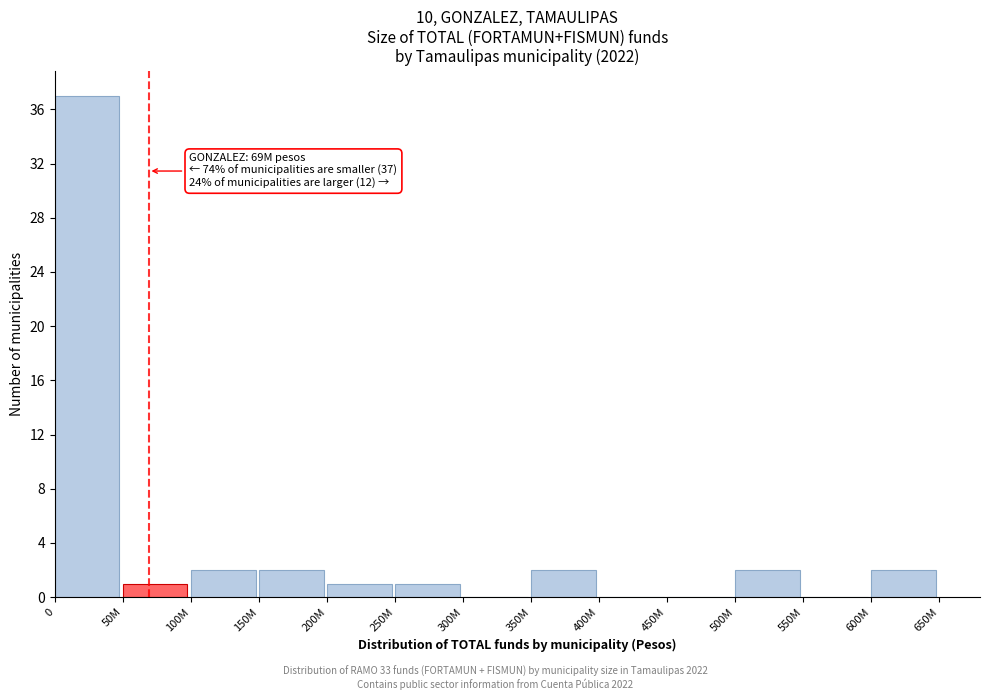

Reading left to right, extract all data points from this chart.

0=37	50M=1	100M=2	150M=2	200M=1	250M=1	300M=0	350M=2	400M=0	450M=0	500M=2	550M=0	600M=2